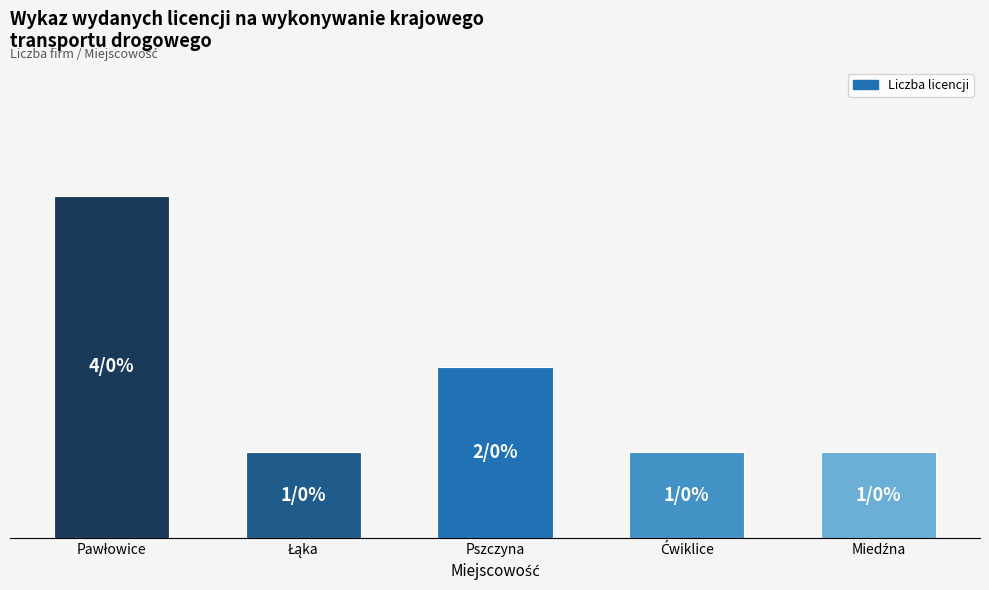

List the labels in order of value, smallest first.

Łąka, Ćwiklice, Miedźna, Pszczyna, Pawłowice